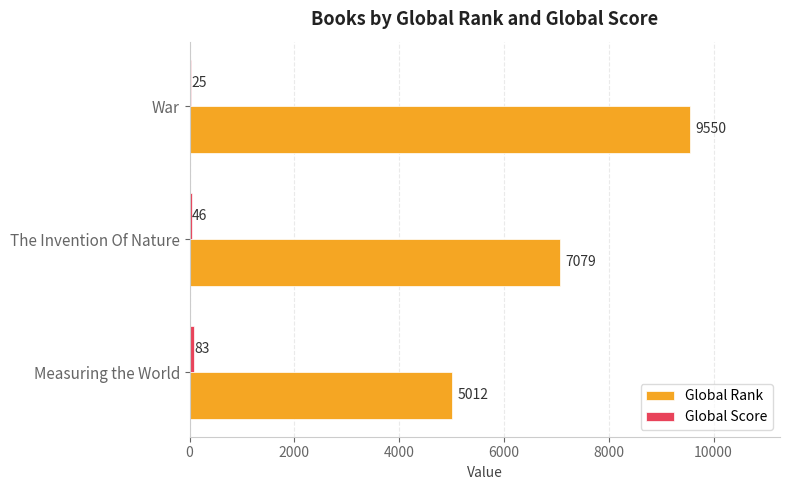

What is the maximum value shown in the chart?

9550